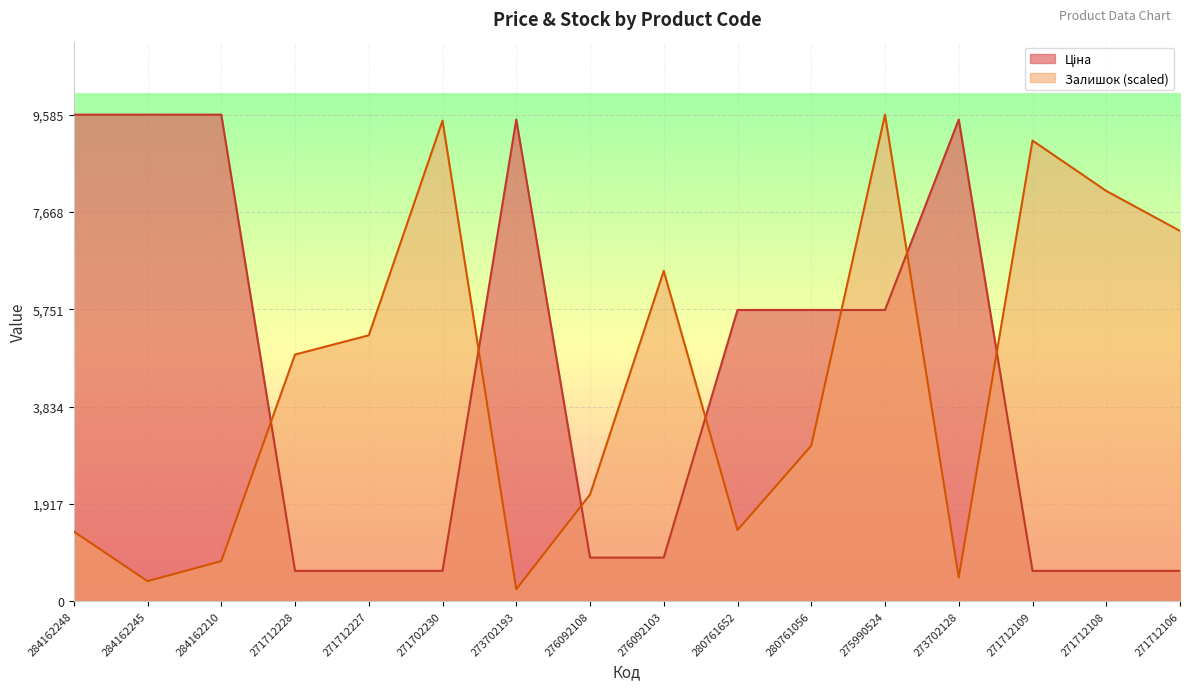

Count the number of data series in this chart.

2